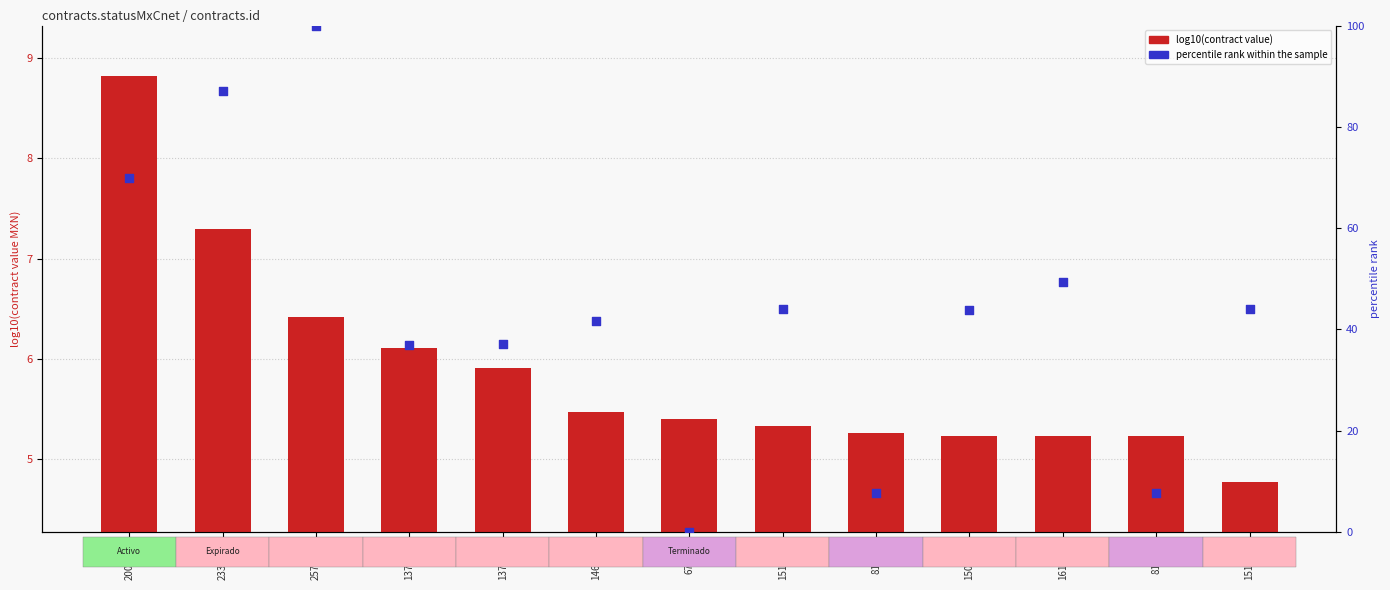

Which series contains the lowest Y value?

percentile rank within the sample